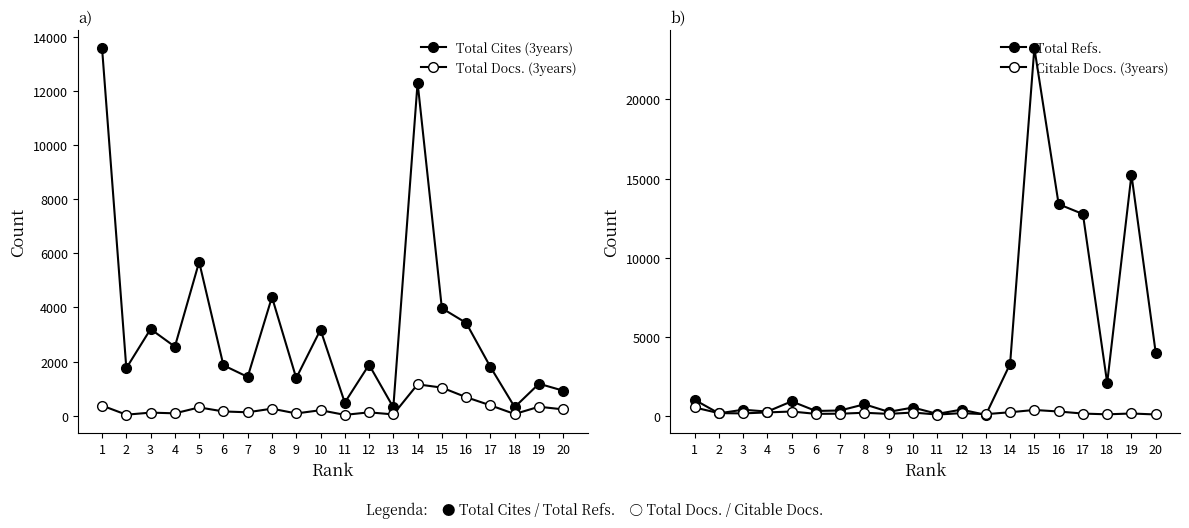

How many series are shown in this chart?

4